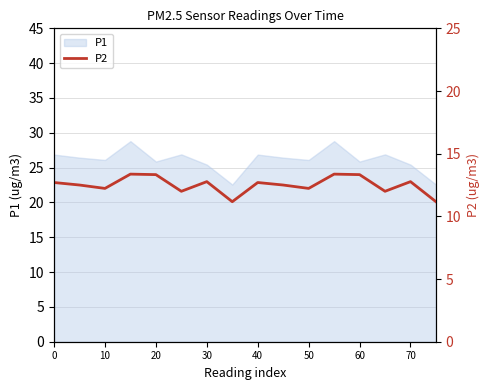

How many lines are shown in the chart?

1